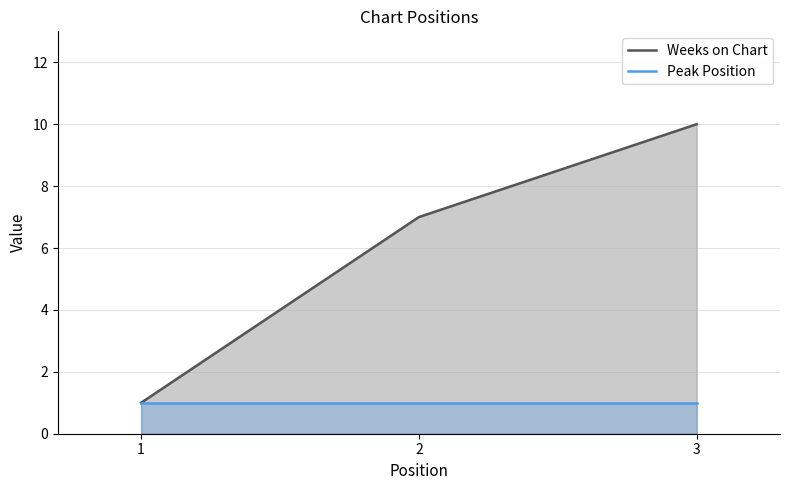

Reading right to left, what are all the values shown in this chart?

3=10	2=7	1=1